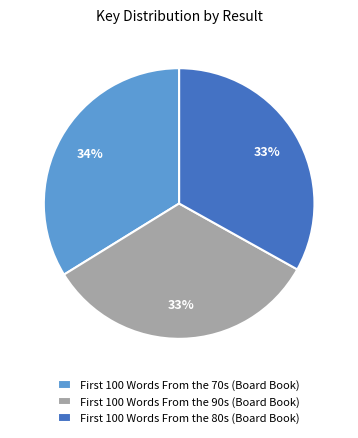

How many slices are in this pie chart?

3